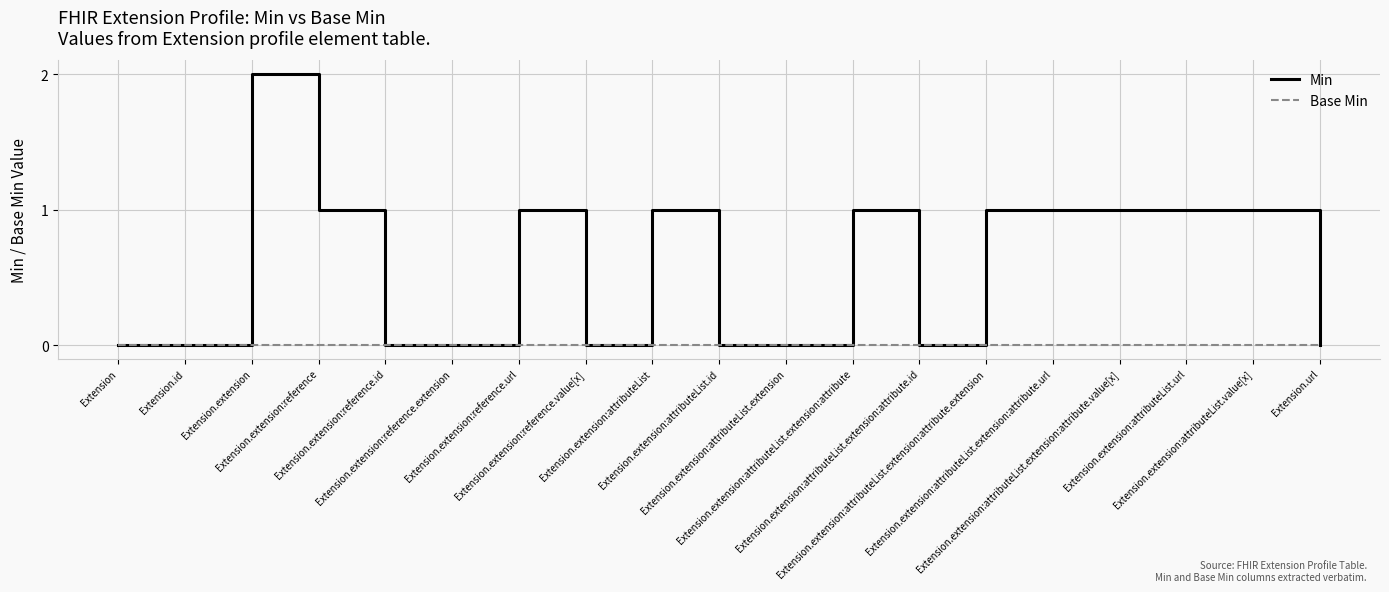

Which series has the largest range (max minus min)?

Min